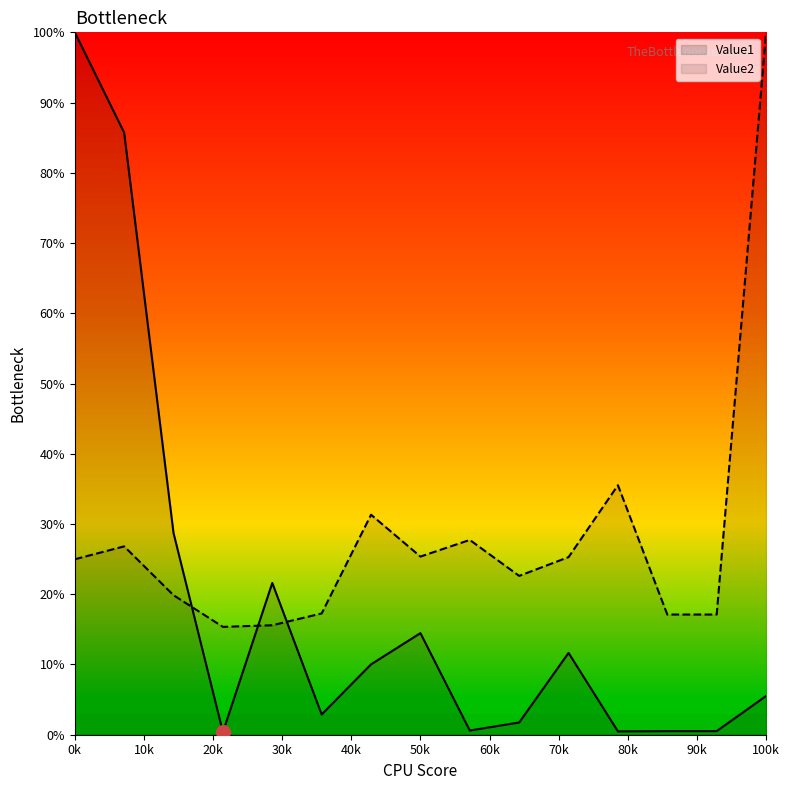

What is the sum of the Value1 values at 42515 and 40100?

30.5